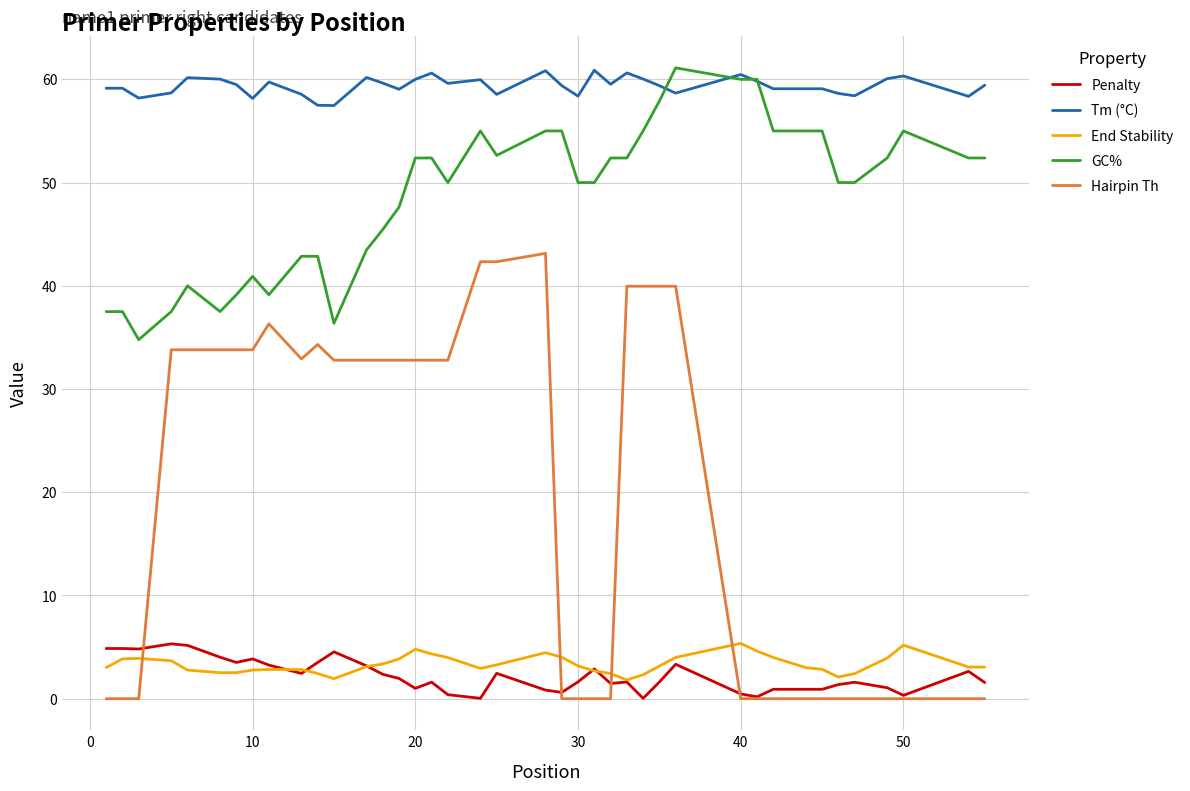

What is the greatest value displayed?

61.1